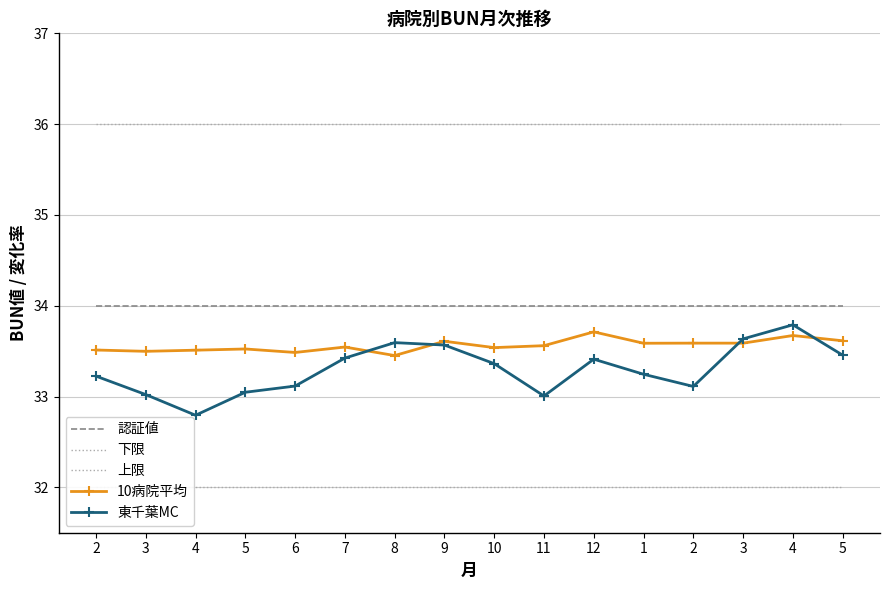

What is the greatest value displayed?

36.0